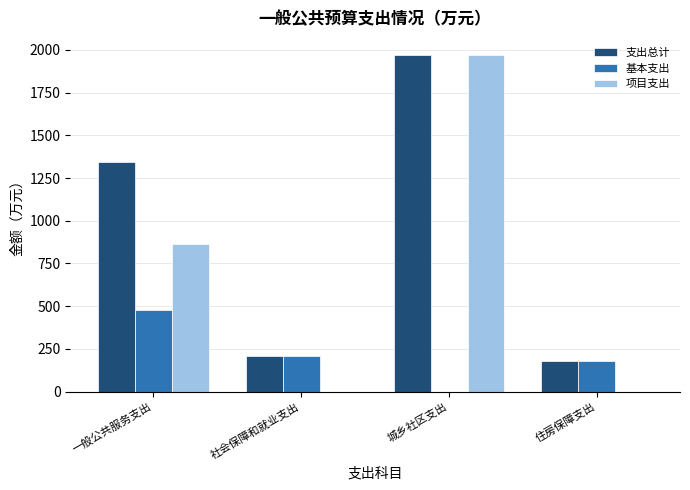

Which series changed the most between 社会保障和就业支出 and 城乡社区支出?

项目支出